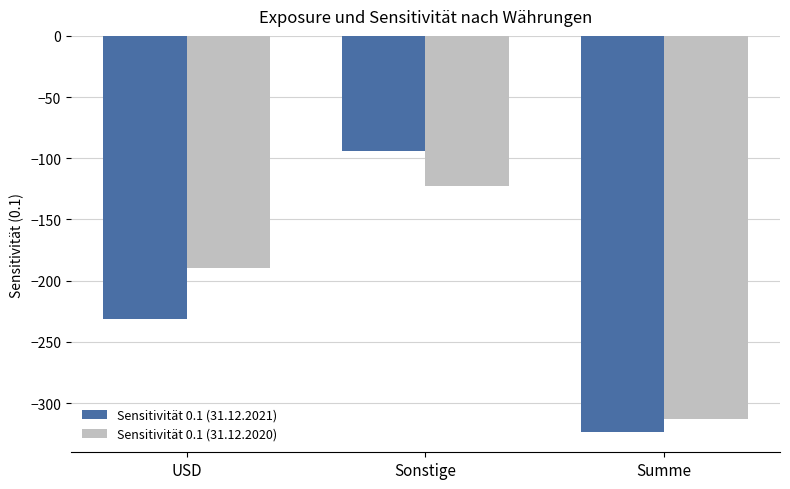

Count the number of data series in this chart.

2